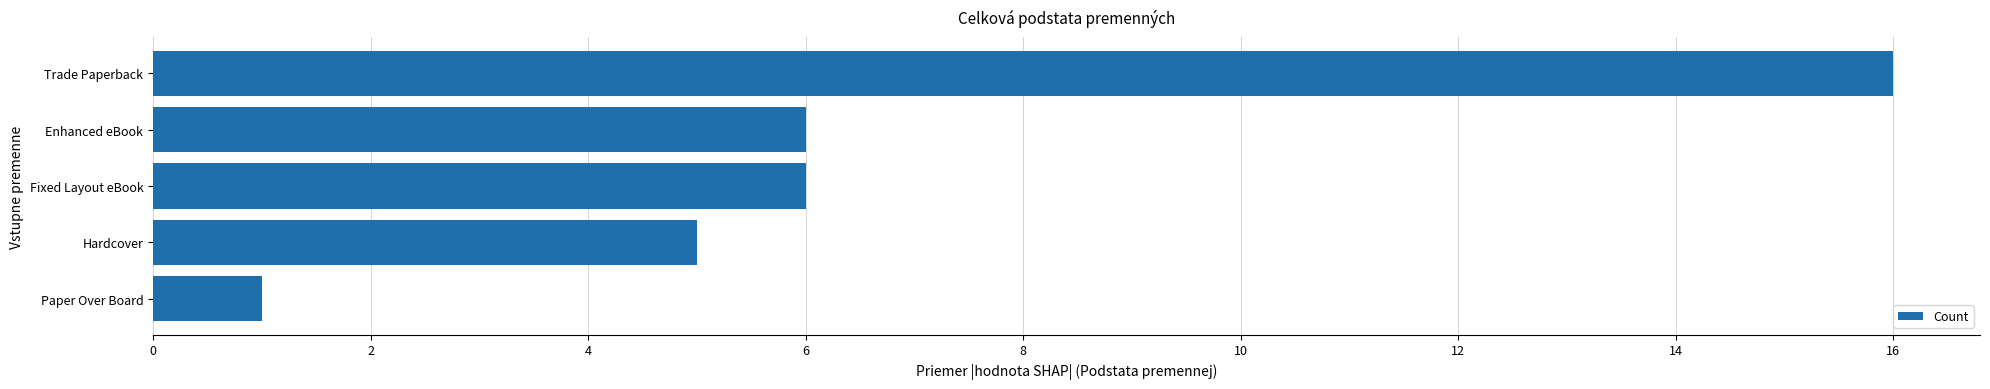

What is the change in value from Paper Over Board to Hardcover?

+4